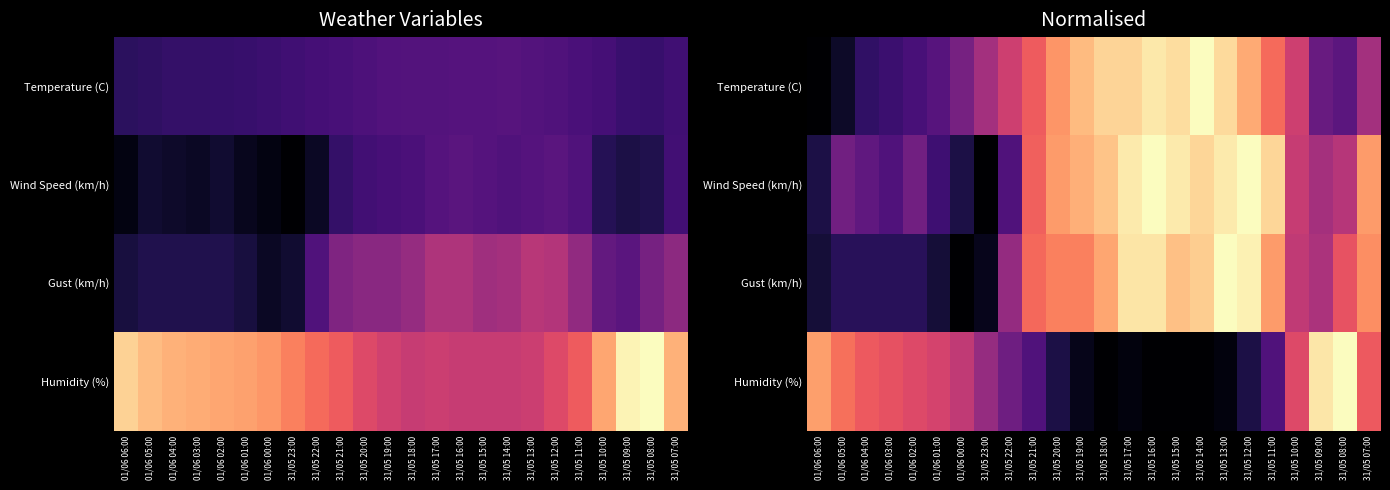

Read the Gust (km/h) value at 31/05 10:00.

0.5